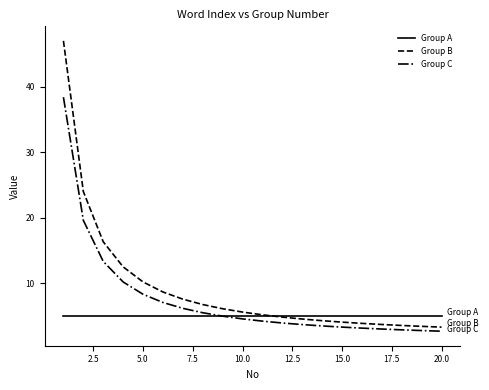

Which series has the largest range (max minus min)?

Group B